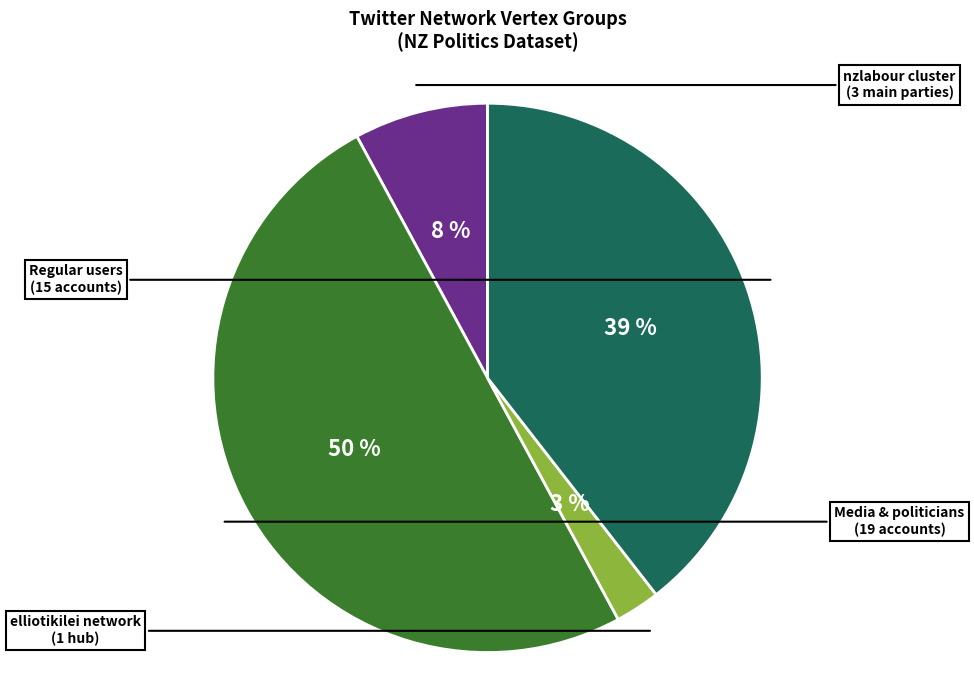

To the nearest percent, what is the difference between the largest and smallest slice percentages?

47%